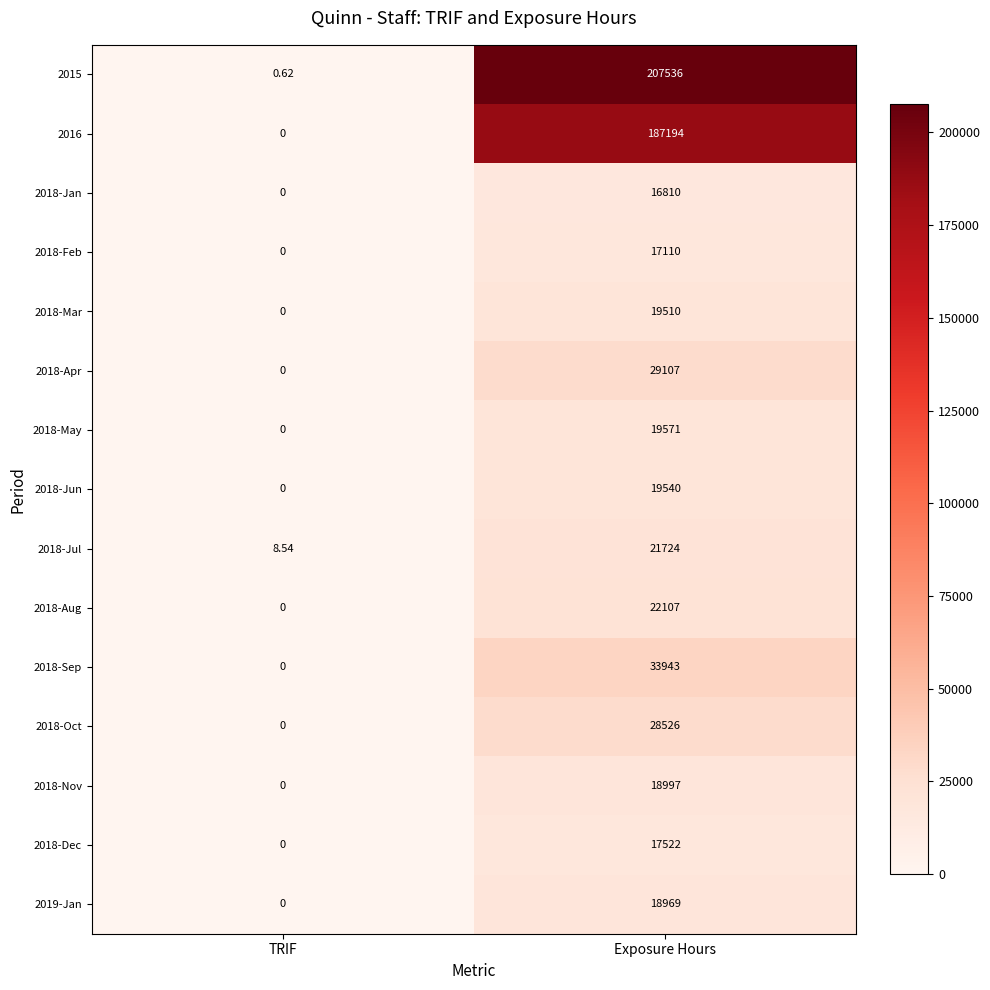

Which category has the lowest value across all series?

TRIF